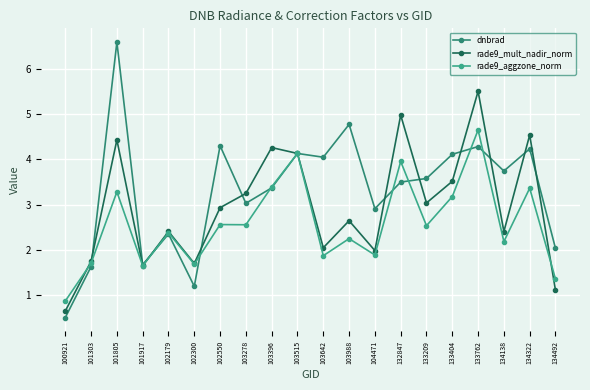

At which category does rade9_mult_nadir_norm reach its first local valley?

101917